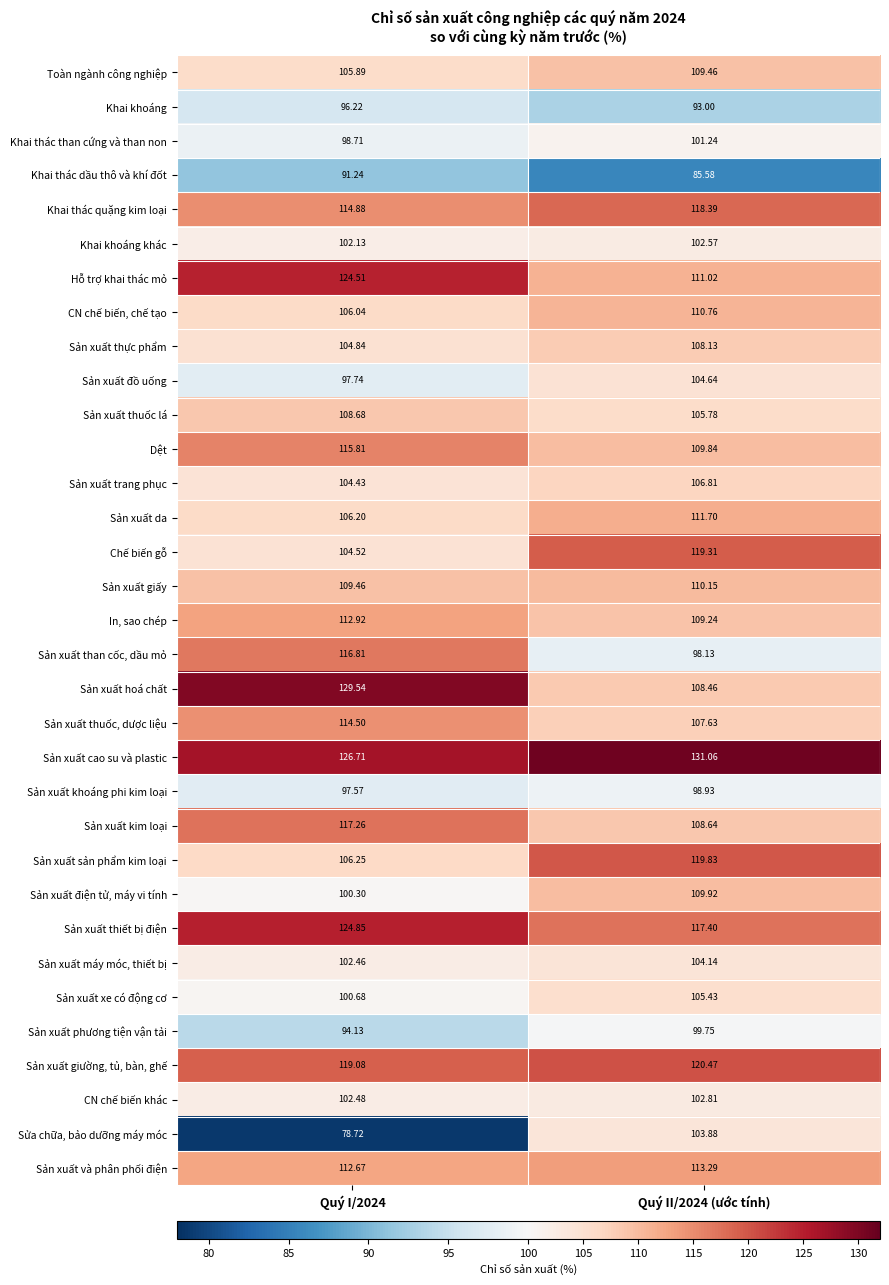

Which series changed the most between Quý I/2024 and Quý II/2024 (ước tính)?

Sửa chữa, bảo dưỡng máy móc